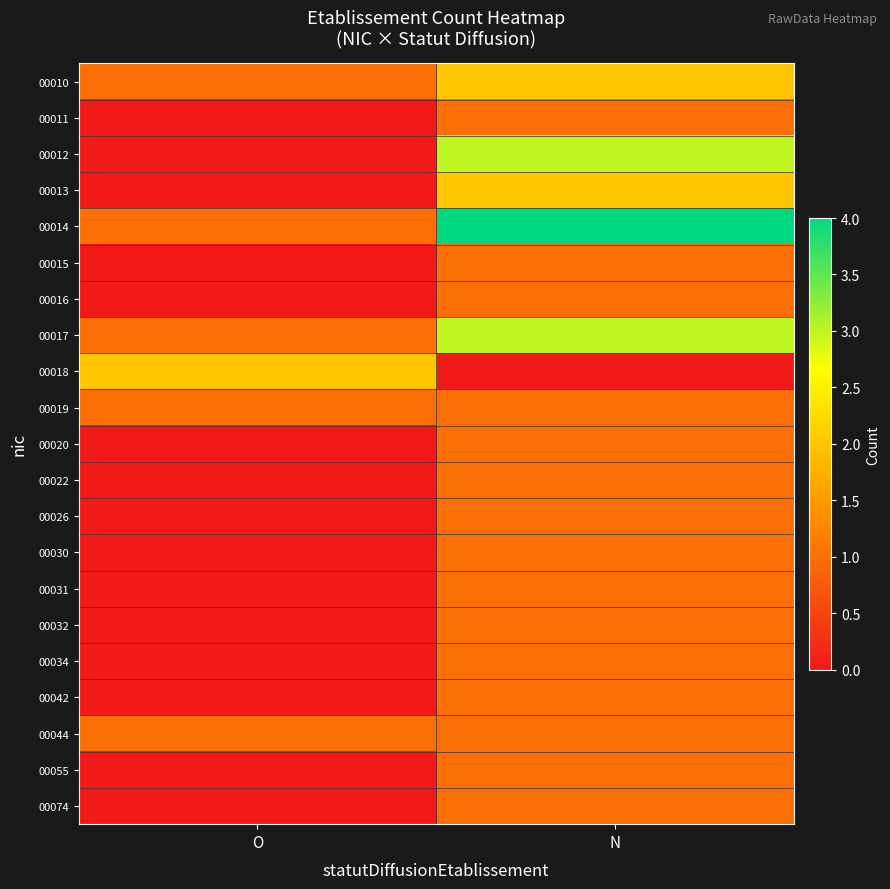

Reading right to left, list all the values displayed in this chart.

00010: N=2	O=1
00011: N=1	O=0
00012: N=3	O=0
00013: N=2	O=0
00014: N=4	O=1
00015: N=1	O=0
00016: N=1	O=0
00017: N=3	O=1
00018: N=0	O=2
00019: N=1	O=1
00020: N=1	O=0
00022: N=1	O=0
00026: N=1	O=0
00030: N=1	O=0
00031: N=1	O=0
00032: N=1	O=0
00034: N=1	O=0
00042: N=1	O=0
00044: N=1	O=1
00055: N=1	O=0
00074: N=1	O=0